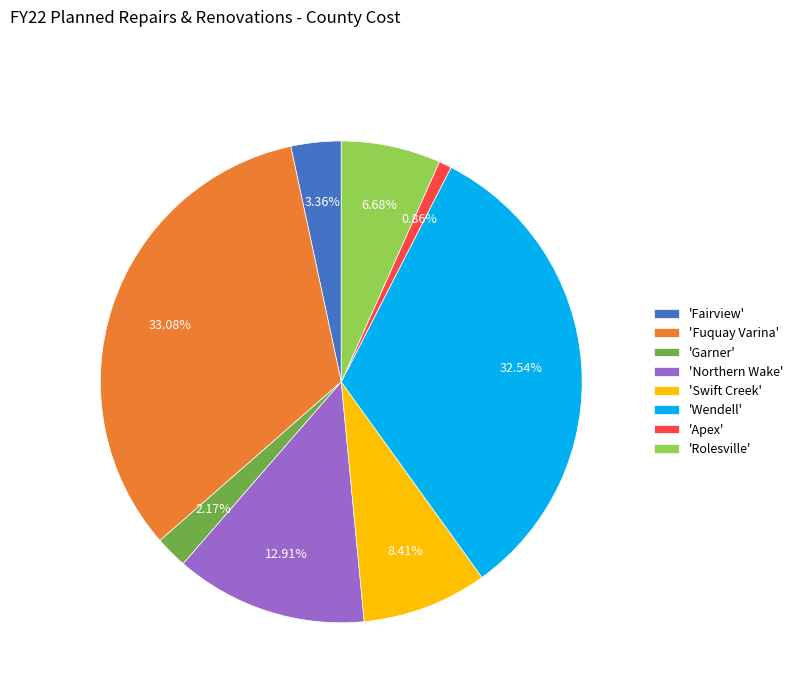

Does any single category account for the majority?

No